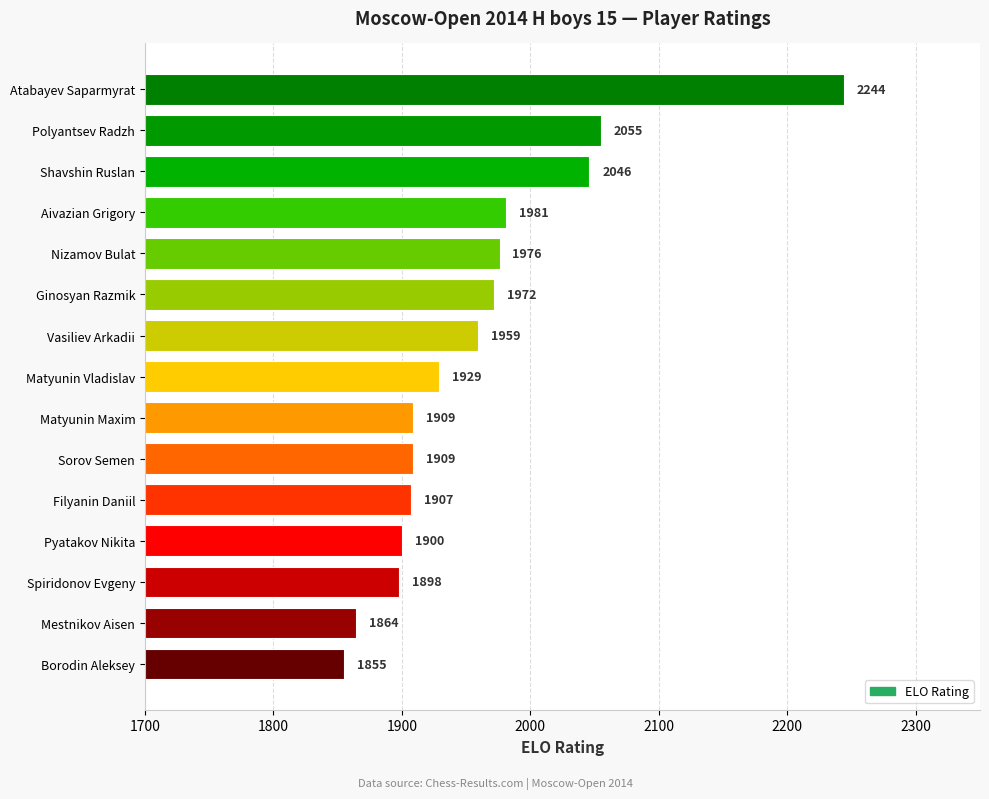

Reading top to bottom, transcribe all the data shown in this chart.

2244	2055	2046	1981	1976	1972	1959	1929	1909	1909	1907	1900	1898	1864	1855